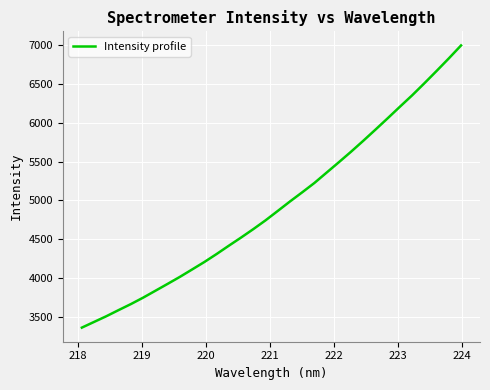

True or false: there are more than 1 points higher than both neighbors.

False